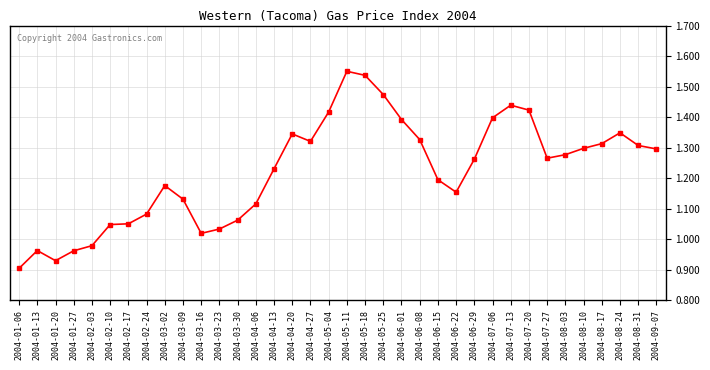

What is the change in value from 2004-04-06 to 2004-05-25?

+0.4